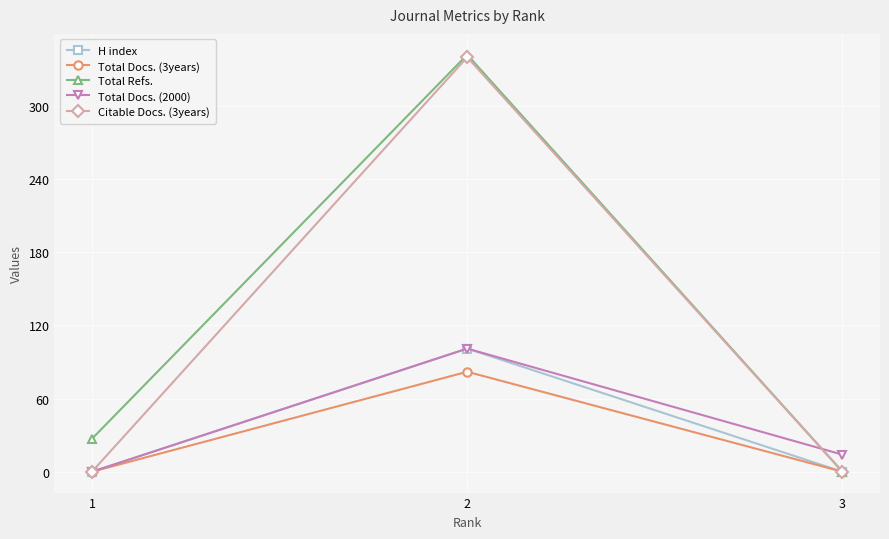

What is the difference between the maximum and second lowest values in the Total Docs. (3years) series?

82